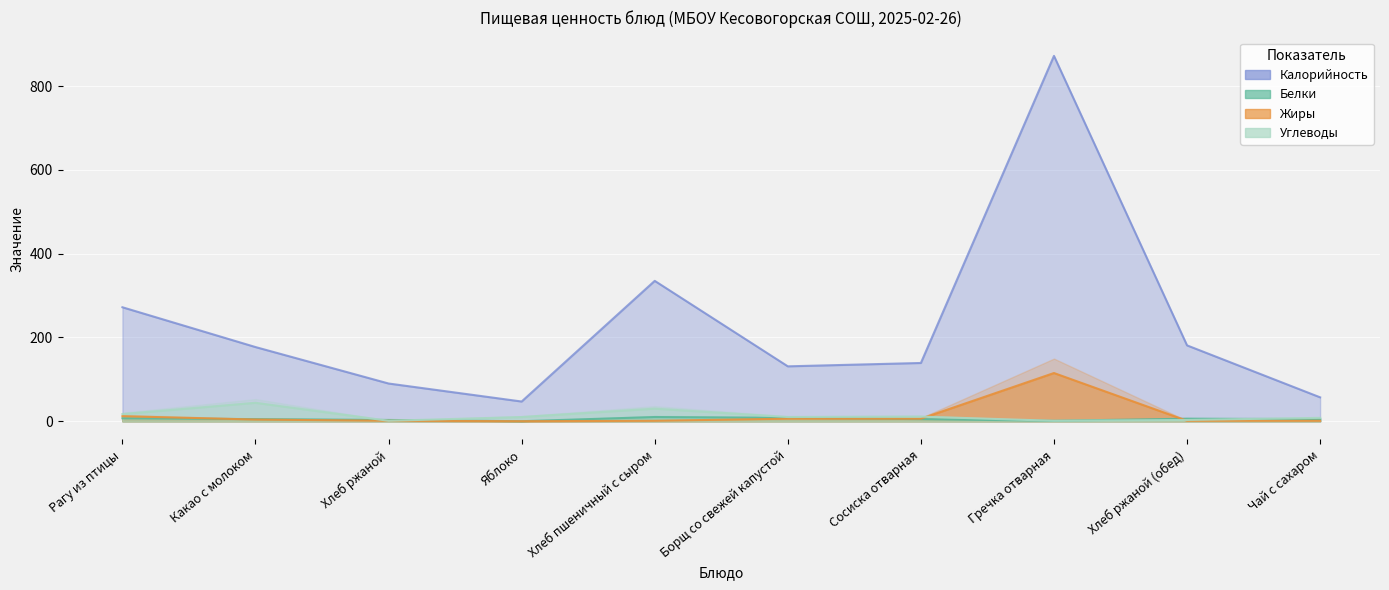

True or false: Углеводы has a value of 16 at Борщ со свежей капустой.

False